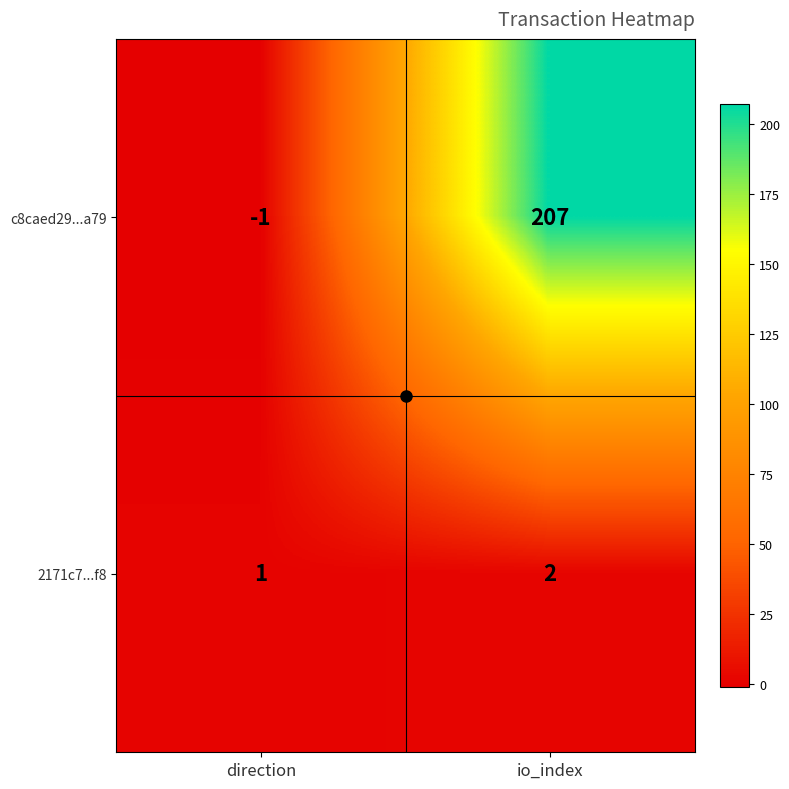

What is the difference between the highest and lowest values at io_index?

205